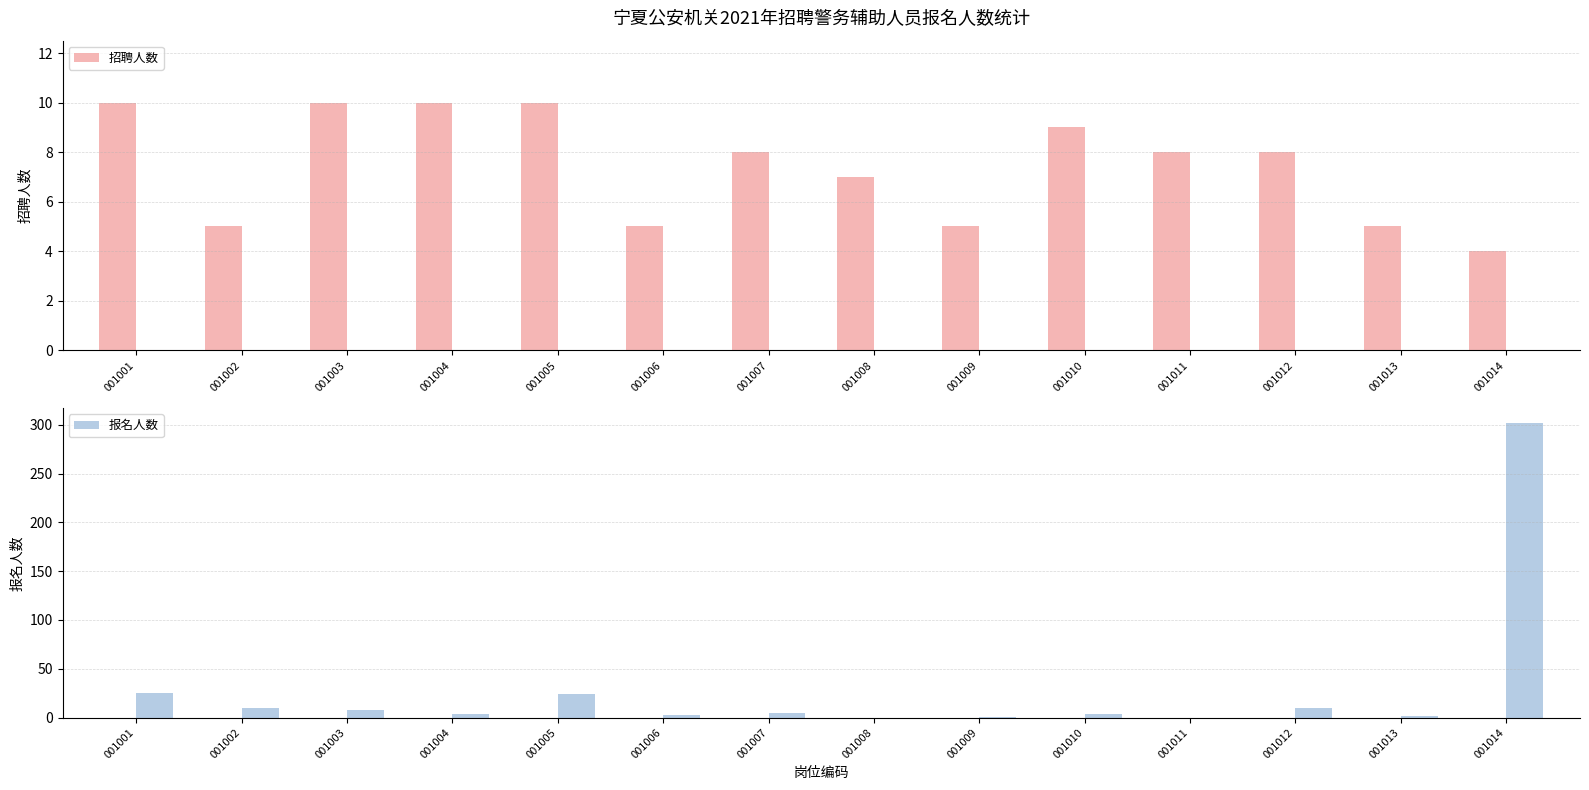

What are all the series names shown in the legend?

招聘人数, 报名人数